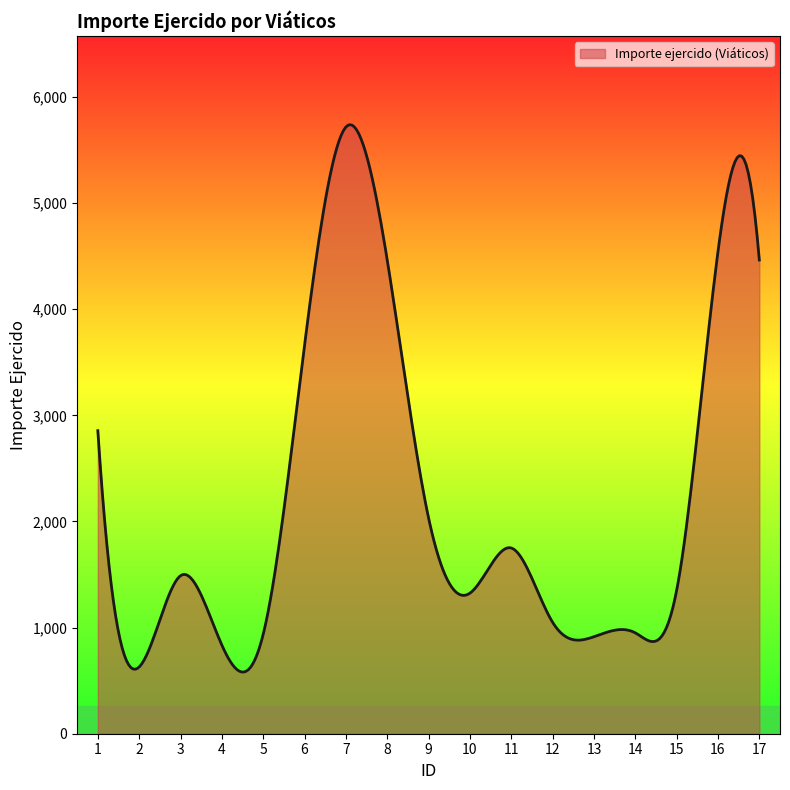

What is the difference between the maximum and minimum values?

5157.6